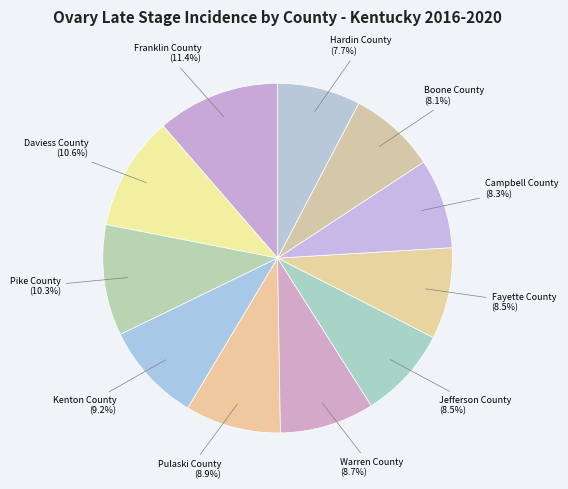

What percentage is the Campbell County slice, to the nearest percent?

8%